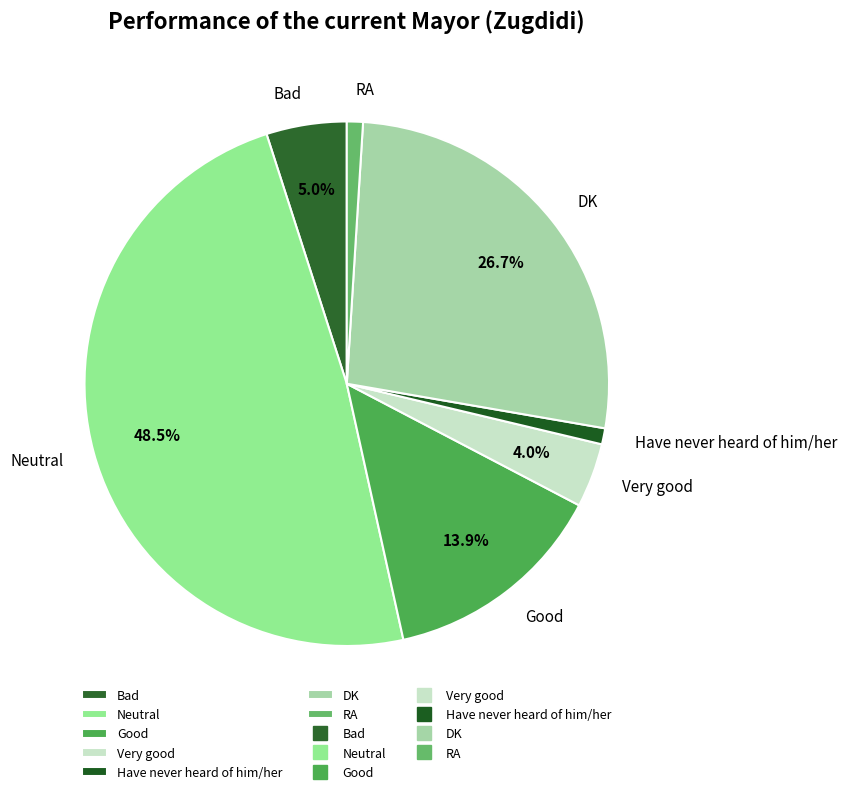

Count the number of slices in the pie.

7